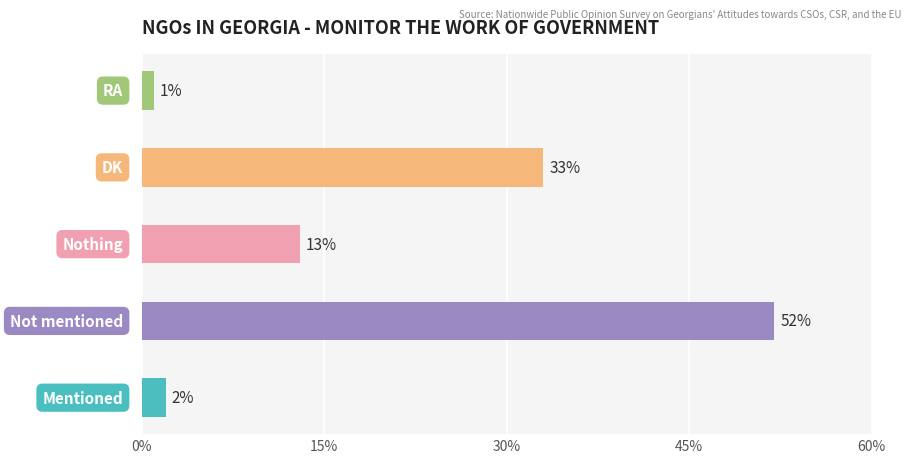

What is the minimum value shown in the chart?

1